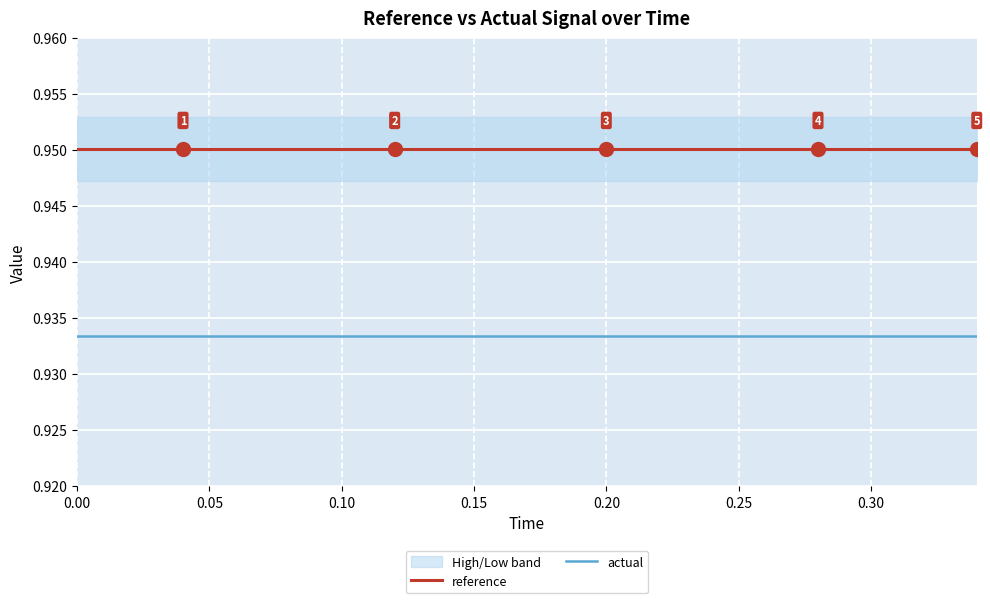

What position from the right is 0.00?

18